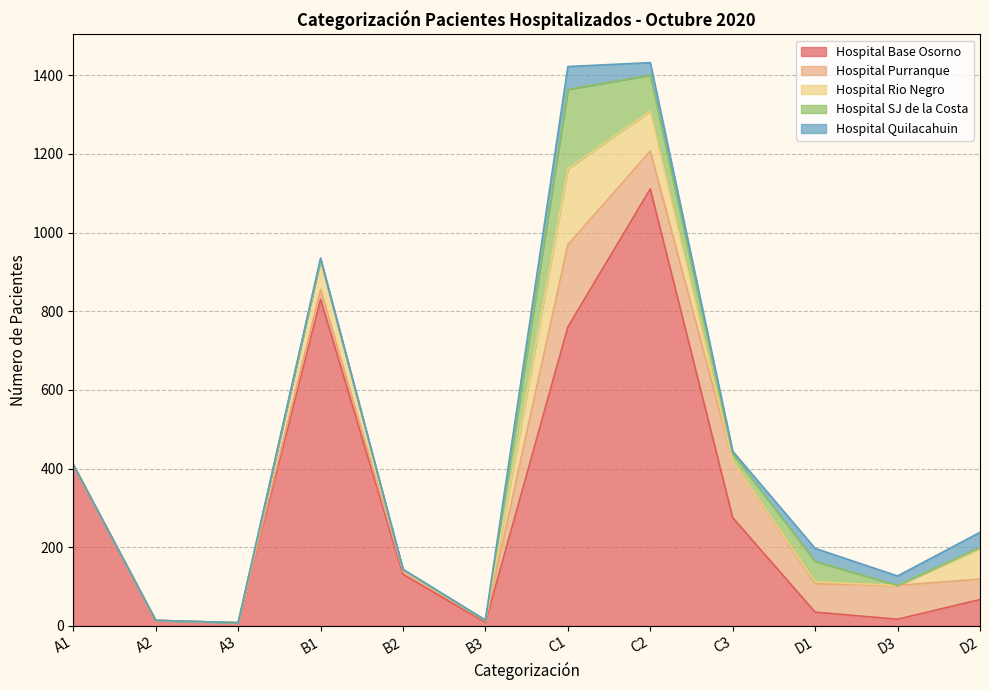

How many values in the Hospital Base Osorno series exceed 131?

5